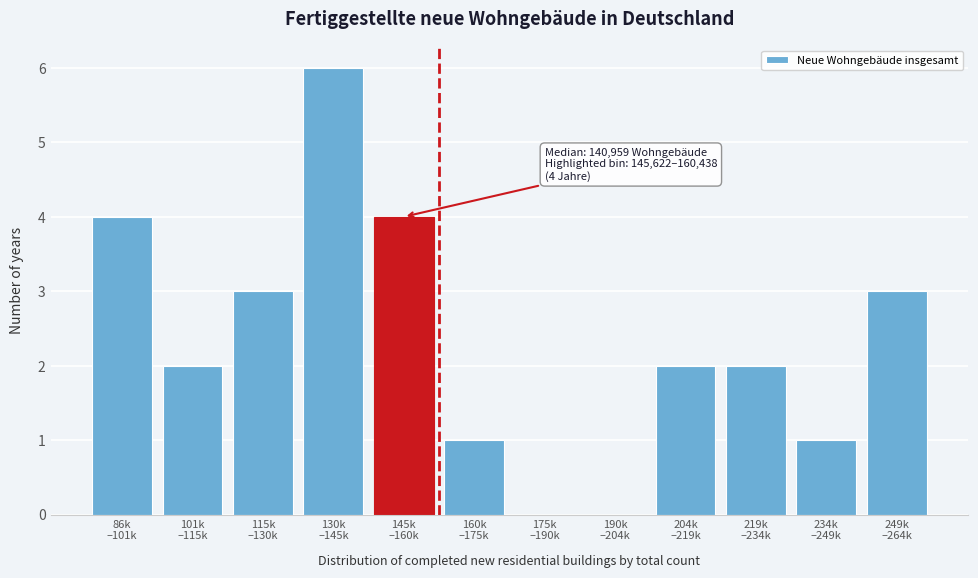

What is the greatest value displayed?

6